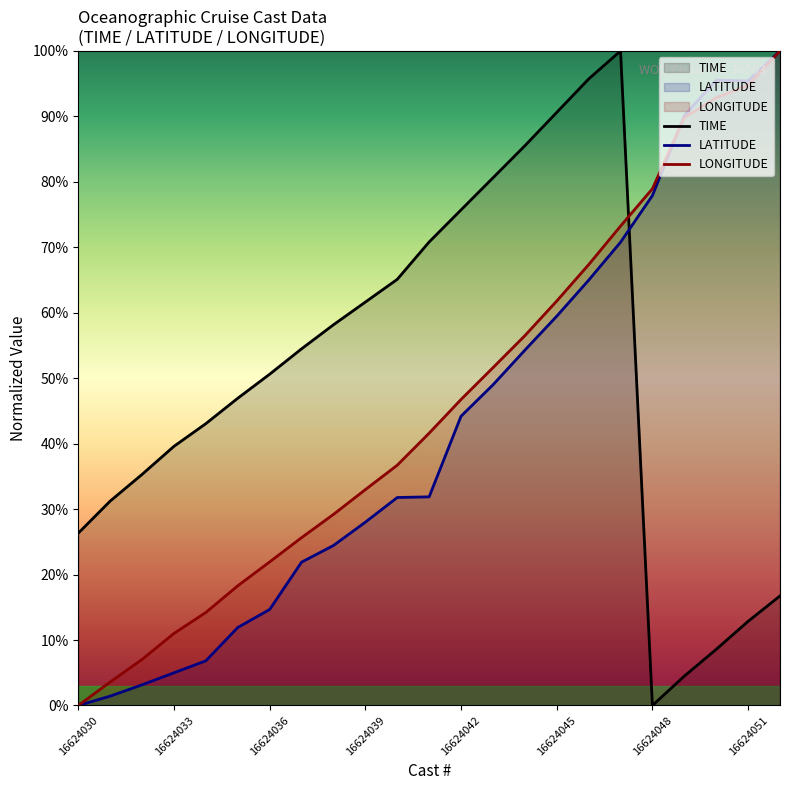

Read the LATITUDE value at 14.

54.3